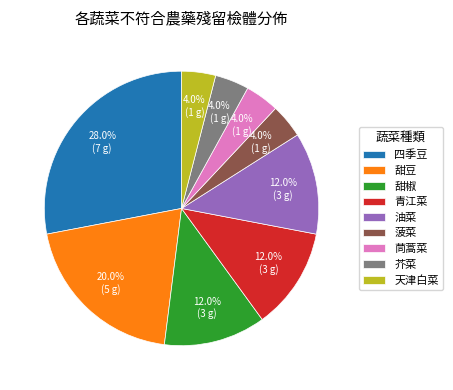

To the nearest percent, what is the average slice percentage?

11%